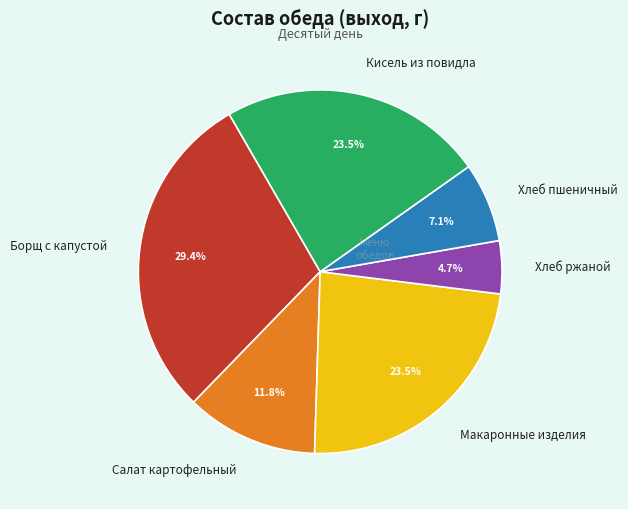

Which category has the biggest portion of the pie?

Борщ с капустой